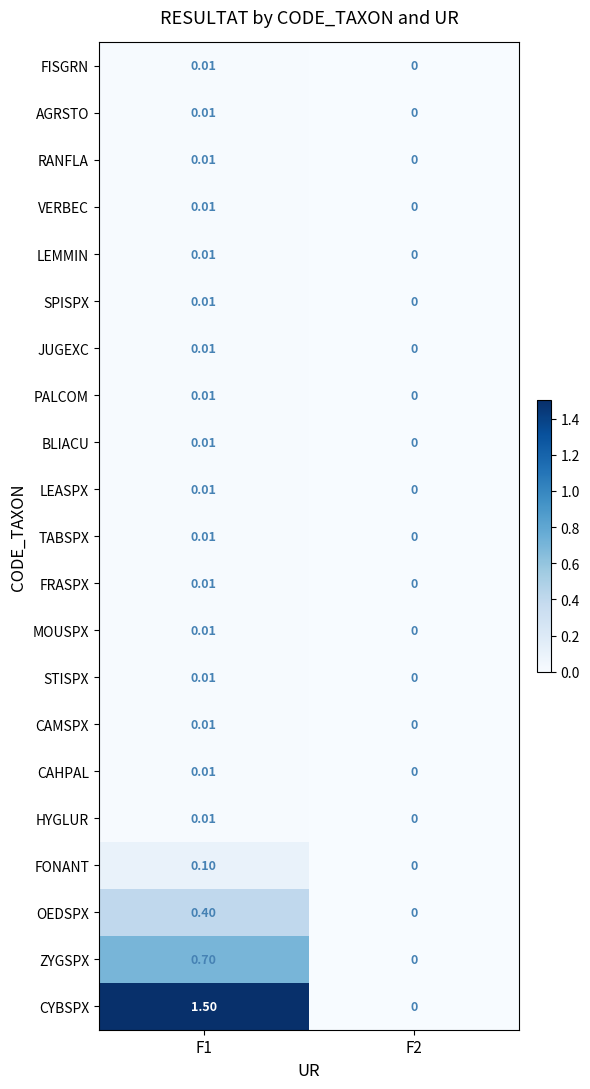

Between F1 and F2, which series saw the biggest shift?

CYBSPX